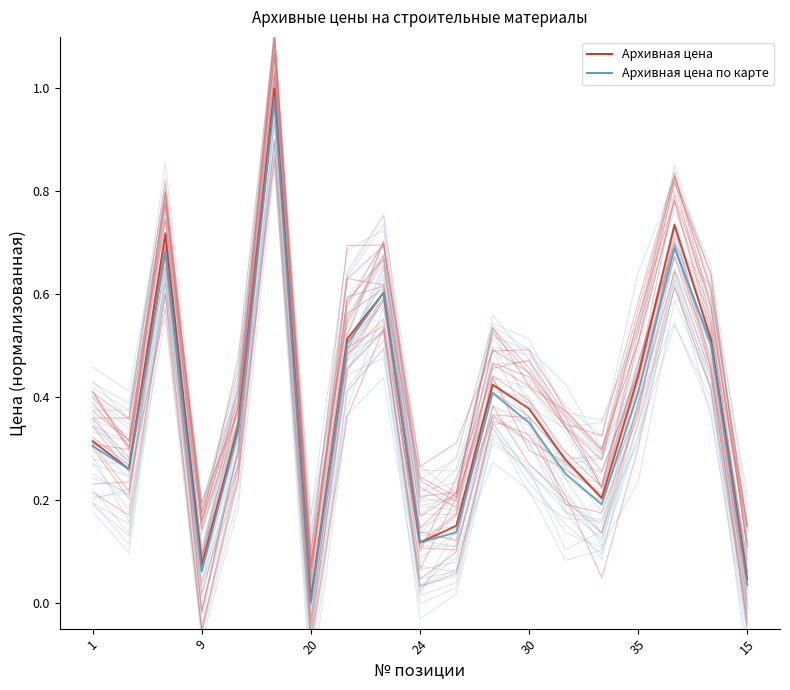

What is the sum of all Архивная цена values?

6.9